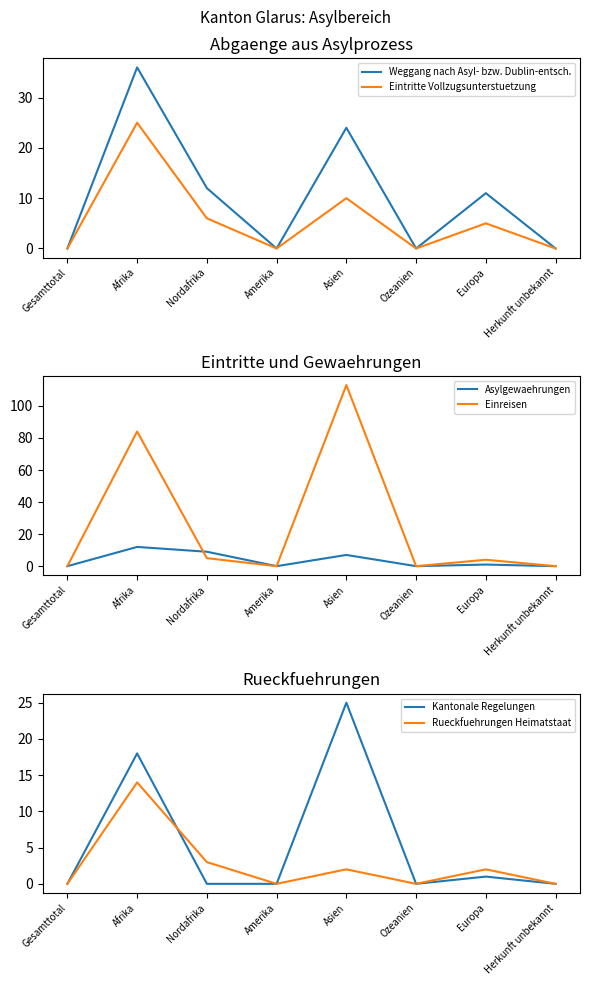

What is the difference between the maximum and minimum values in the Weggang nach Asyl- bzw. Dublin-entsch. series?

36